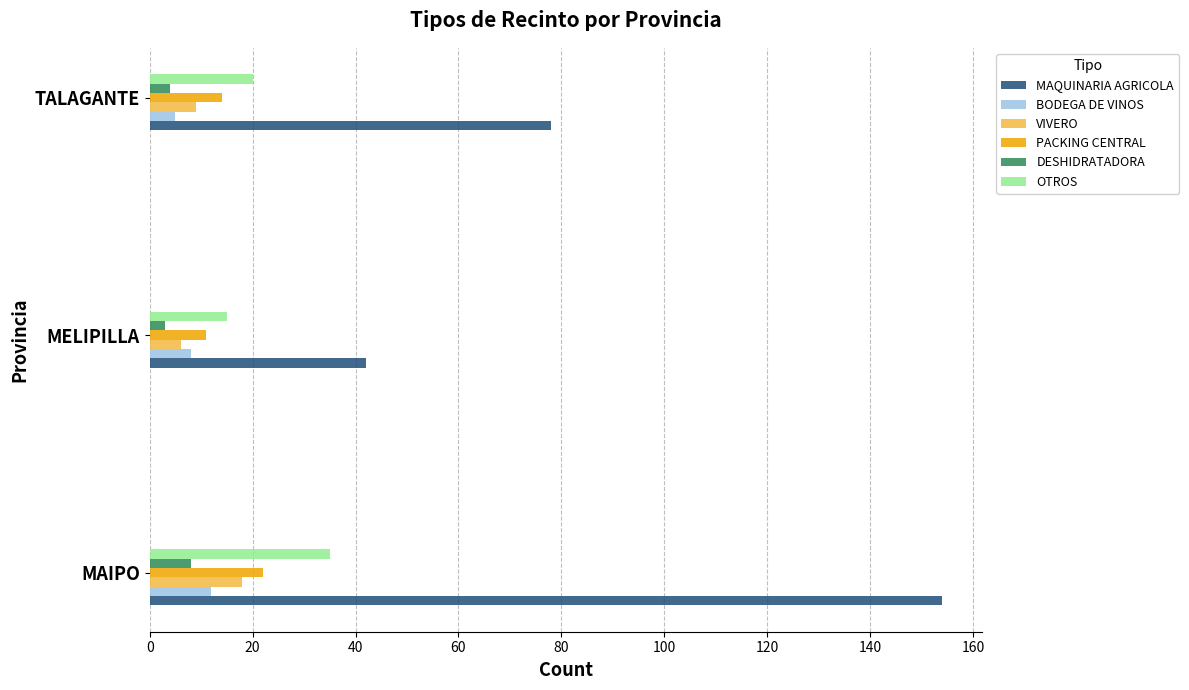

What is the minimum value for VIVERO?

6